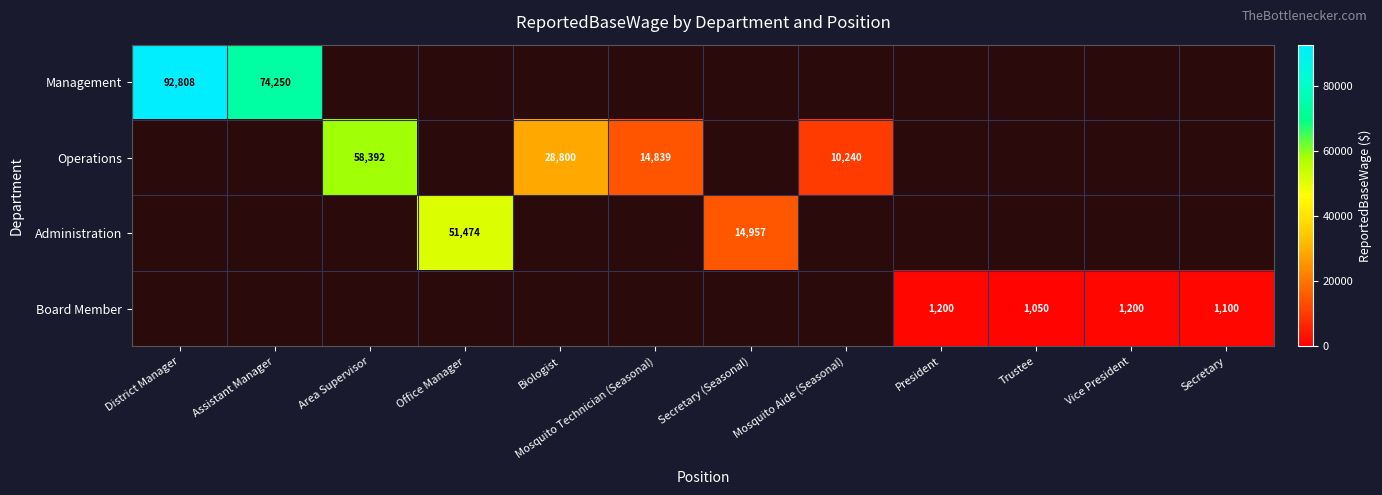

The value of Operations at Mosquito Technician (Seasonal) is 14839. True or false?

True